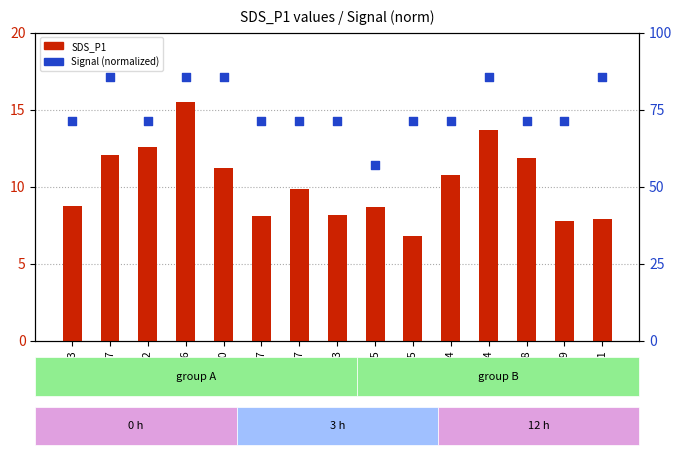

Which series has the largest total across all categories?

Signal (norm)